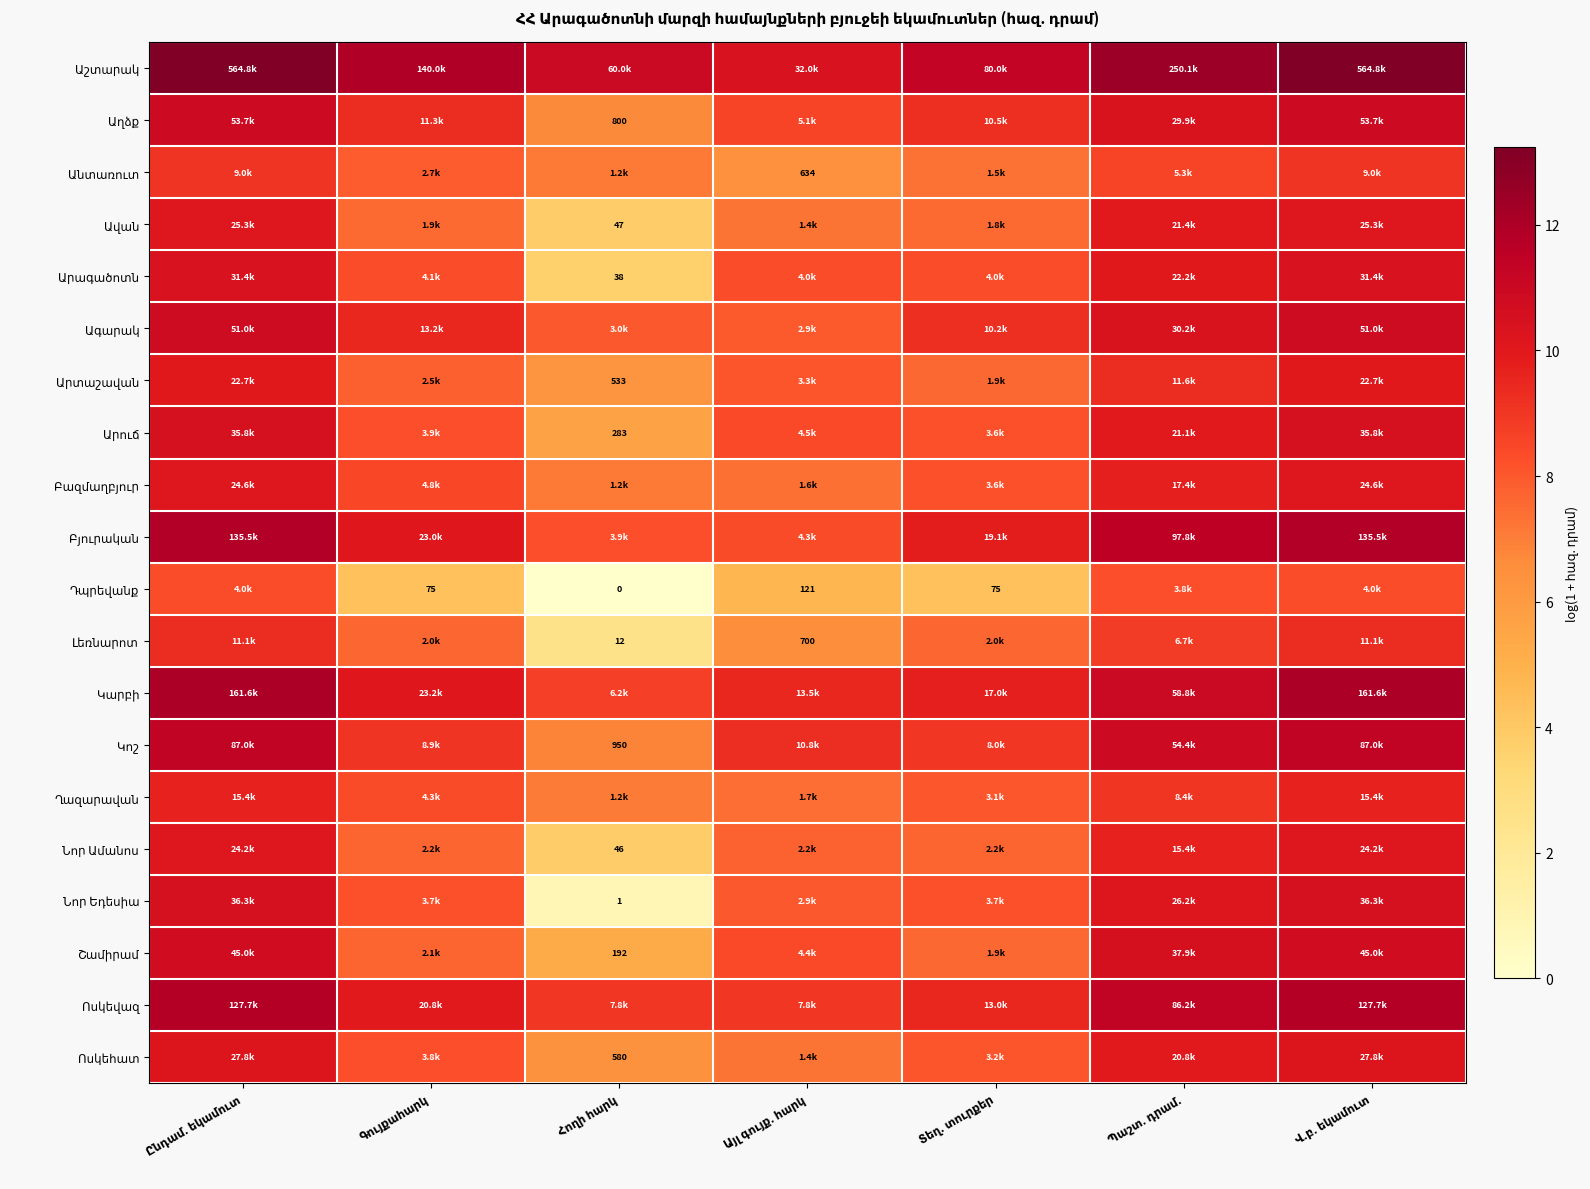

The value of Նոր Եդեսիա at Ընդամ. եկամուտ is 10.5. True or false?

True